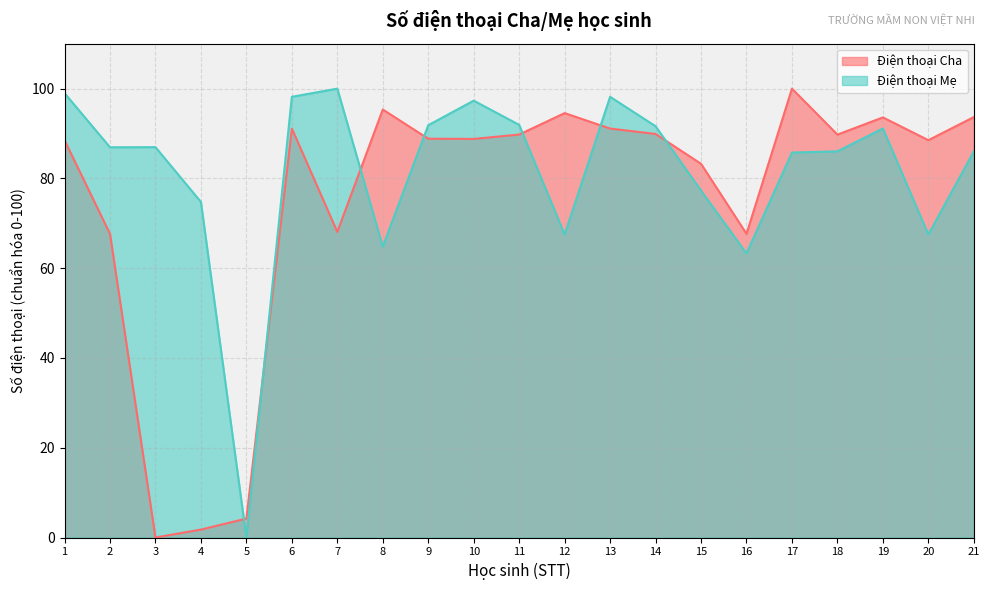

What is the difference between the second highest and minimum values in the Điện thoại Mẹ series?

99.0